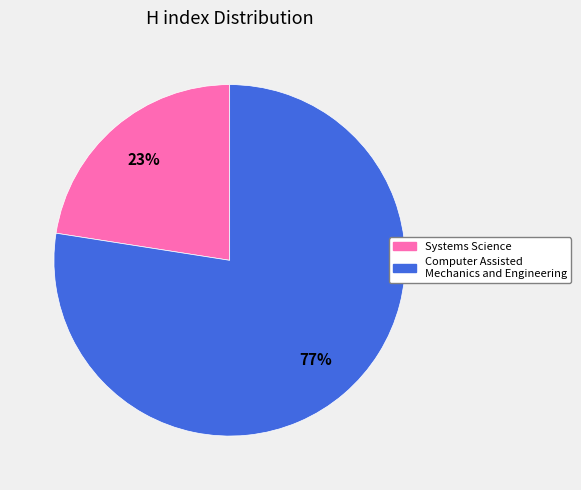

Is it true that Computer Assisted Mechanics and Engineering is 63% of the pie?

False